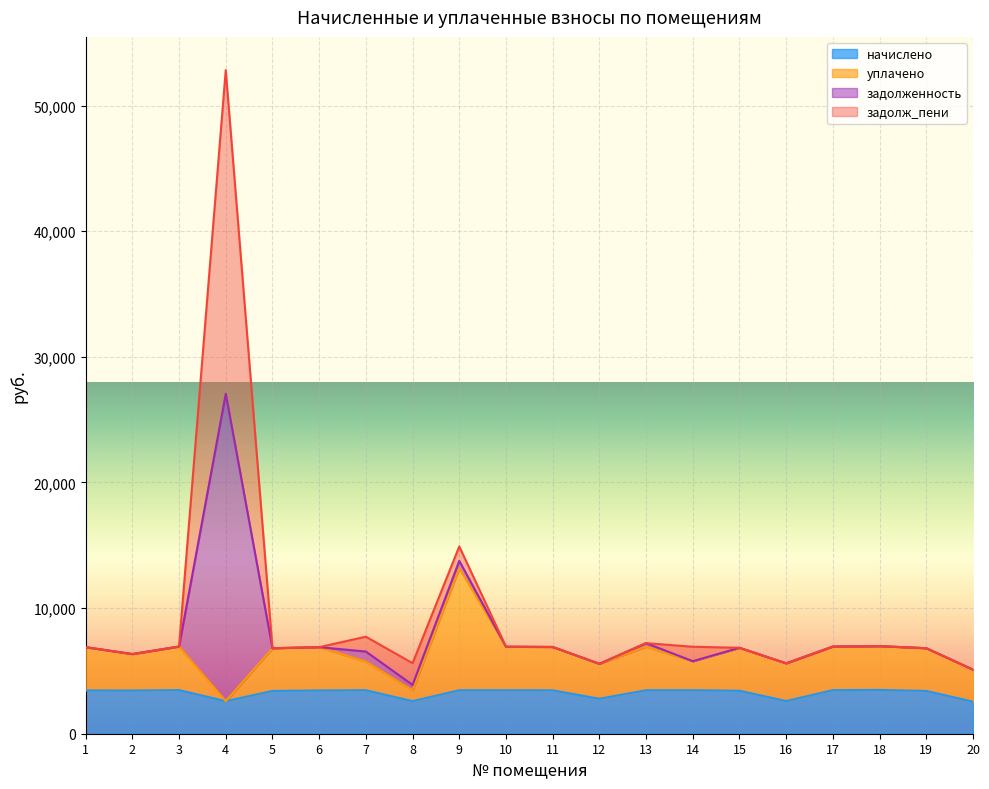

What is the maximum value for начислено?

3485.9